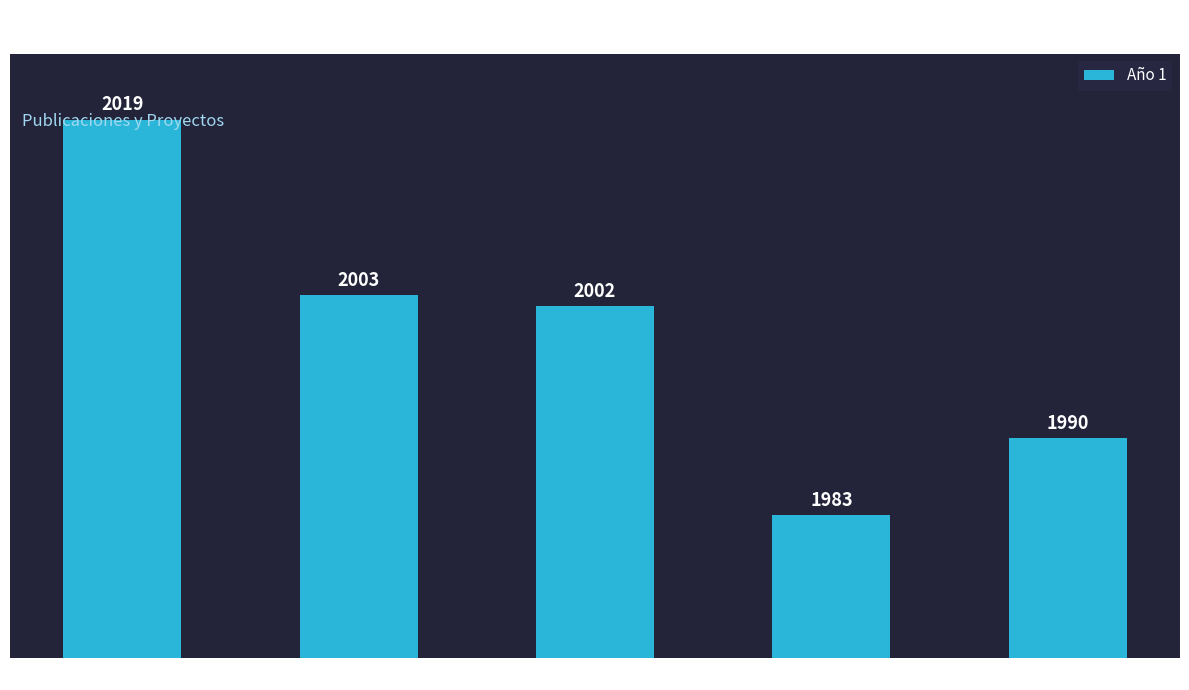

Count the number of categories in the chart.

5